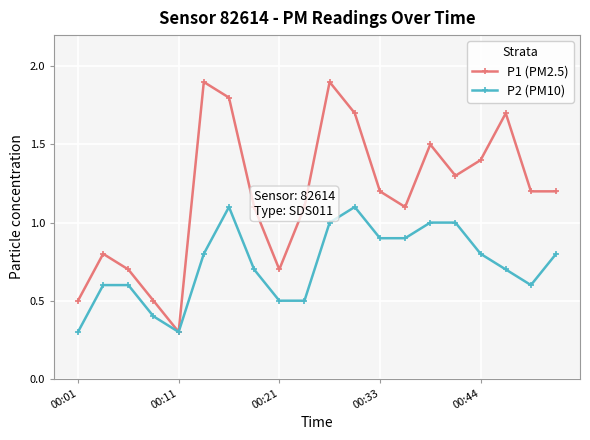

Reading left to right, extract all data points from this chart.

P1 (PM2.5): 0.5	0.8	0.7	0.5	0.3	1.9	1.8	1.1	0.7	1.1	1.9	1.7	1.2	1.1	1.5	1.3	1.4	1.7	1.2	1.2
P2 (PM10): 0.3	0.6	0.6	0.4	0.3	0.8	1.1	0.7	0.5	0.5	1.0	1.1	0.9	0.9	1.0	1.0	0.8	0.7	0.6	0.8